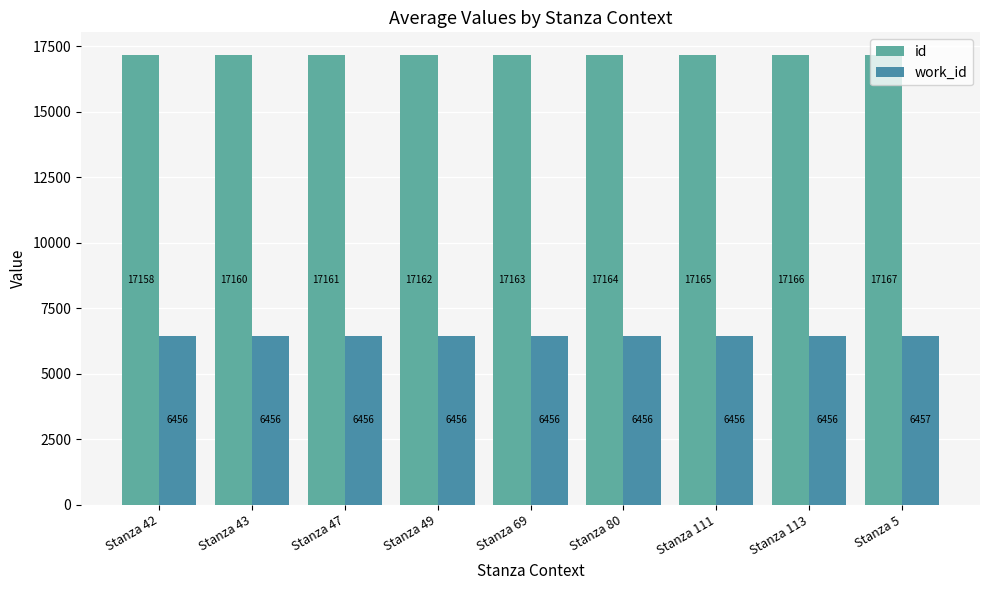

Count the number of data series in this chart.

2